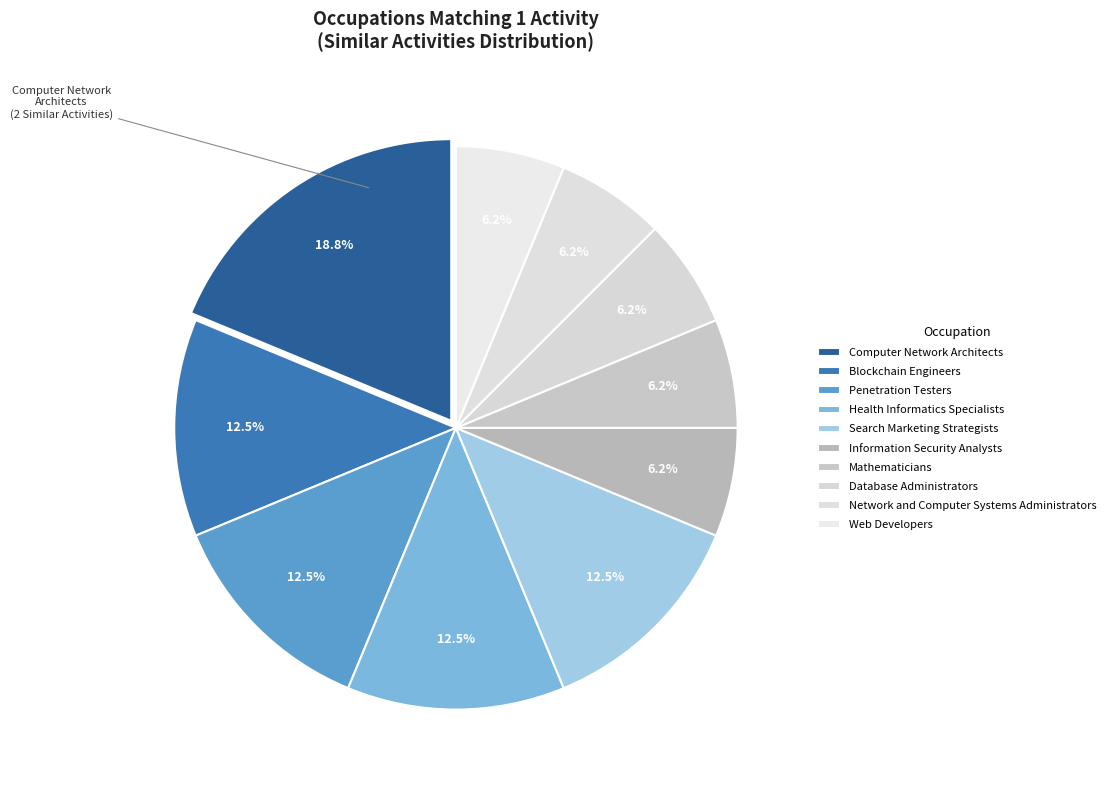

Rank the categories by value from lowest to highest.

Information Security Analysts, Mathematicians, Database Administrators, Network and Computer Systems Administrators, Web Developers, Blockchain Engineers, Penetration Testers, Health Informatics Specialists, Search Marketing Strategists, Computer Network Architects